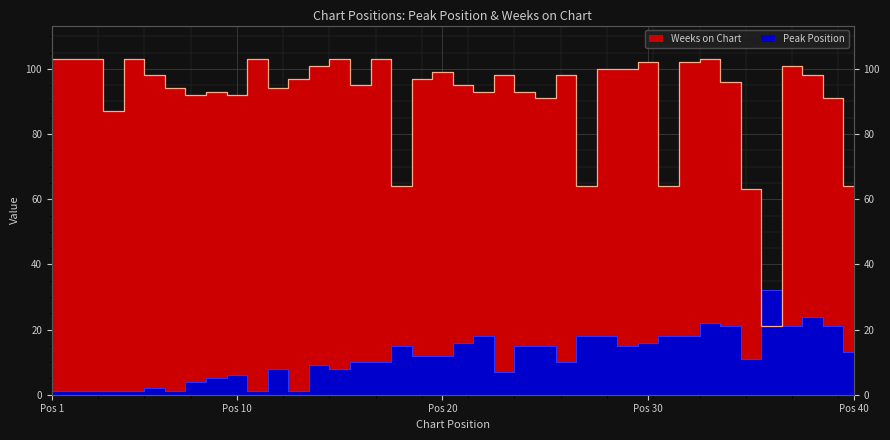

How many values in the Weeks on Chart series are below 97?

19